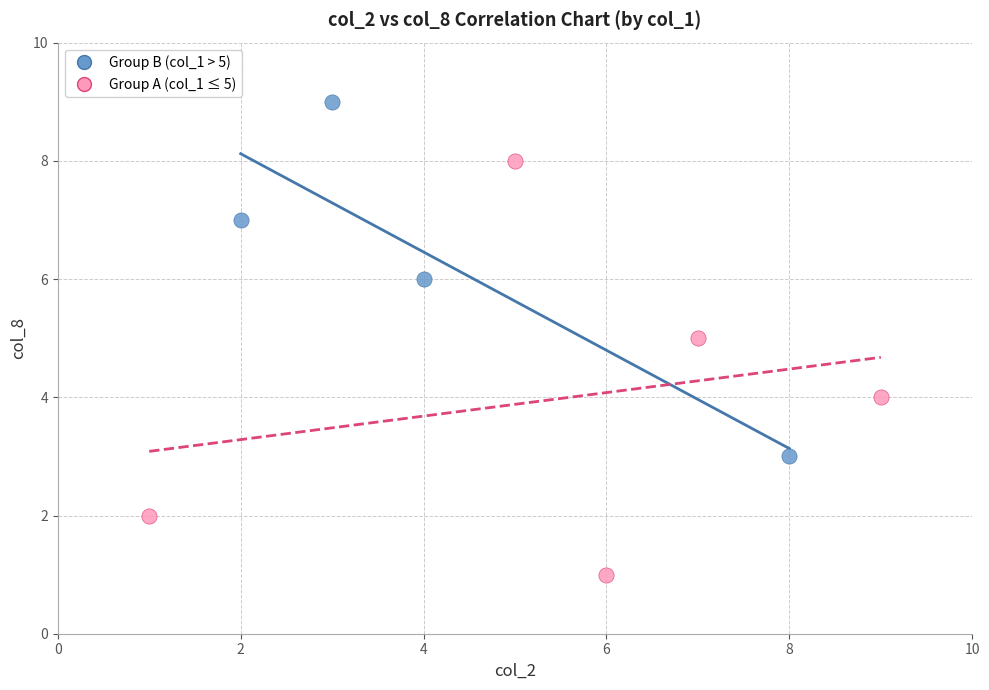

Which series reaches the minimum Y coordinate?

Group A (col_1 ≤ 5)